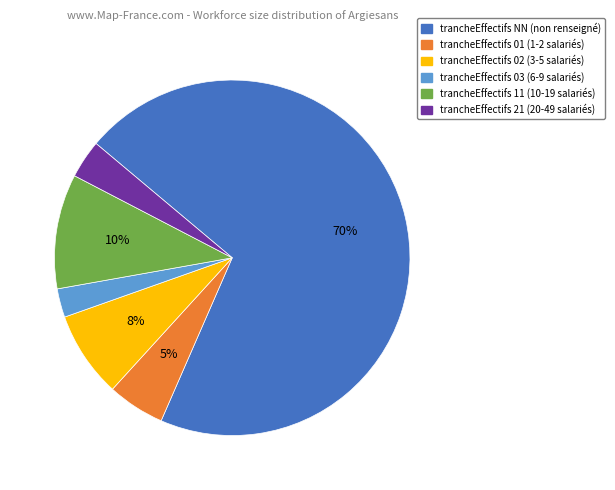

Is there a majority slice in this chart?

Yes